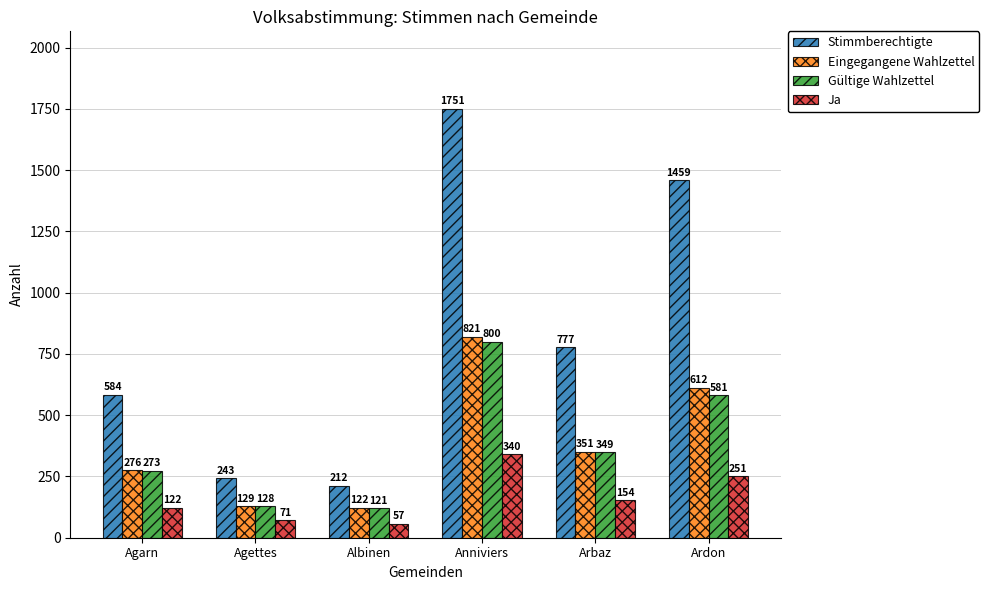

What is the difference between the highest and lowest values at Anniviers?

1411